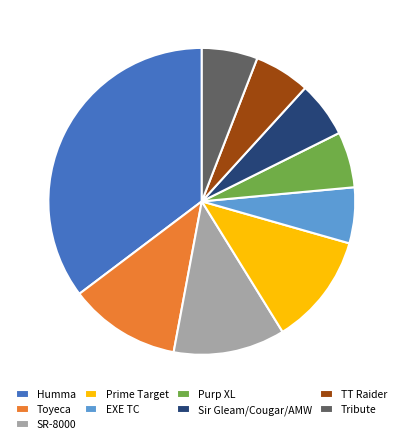

Approximately how many times larger is the value at Toyeca compared to Humma?

0.3